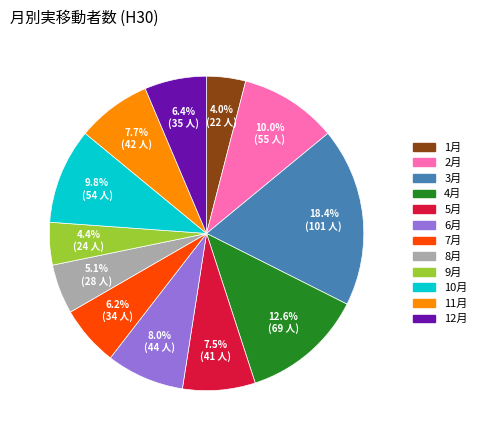

How many slices are in this pie chart?

12